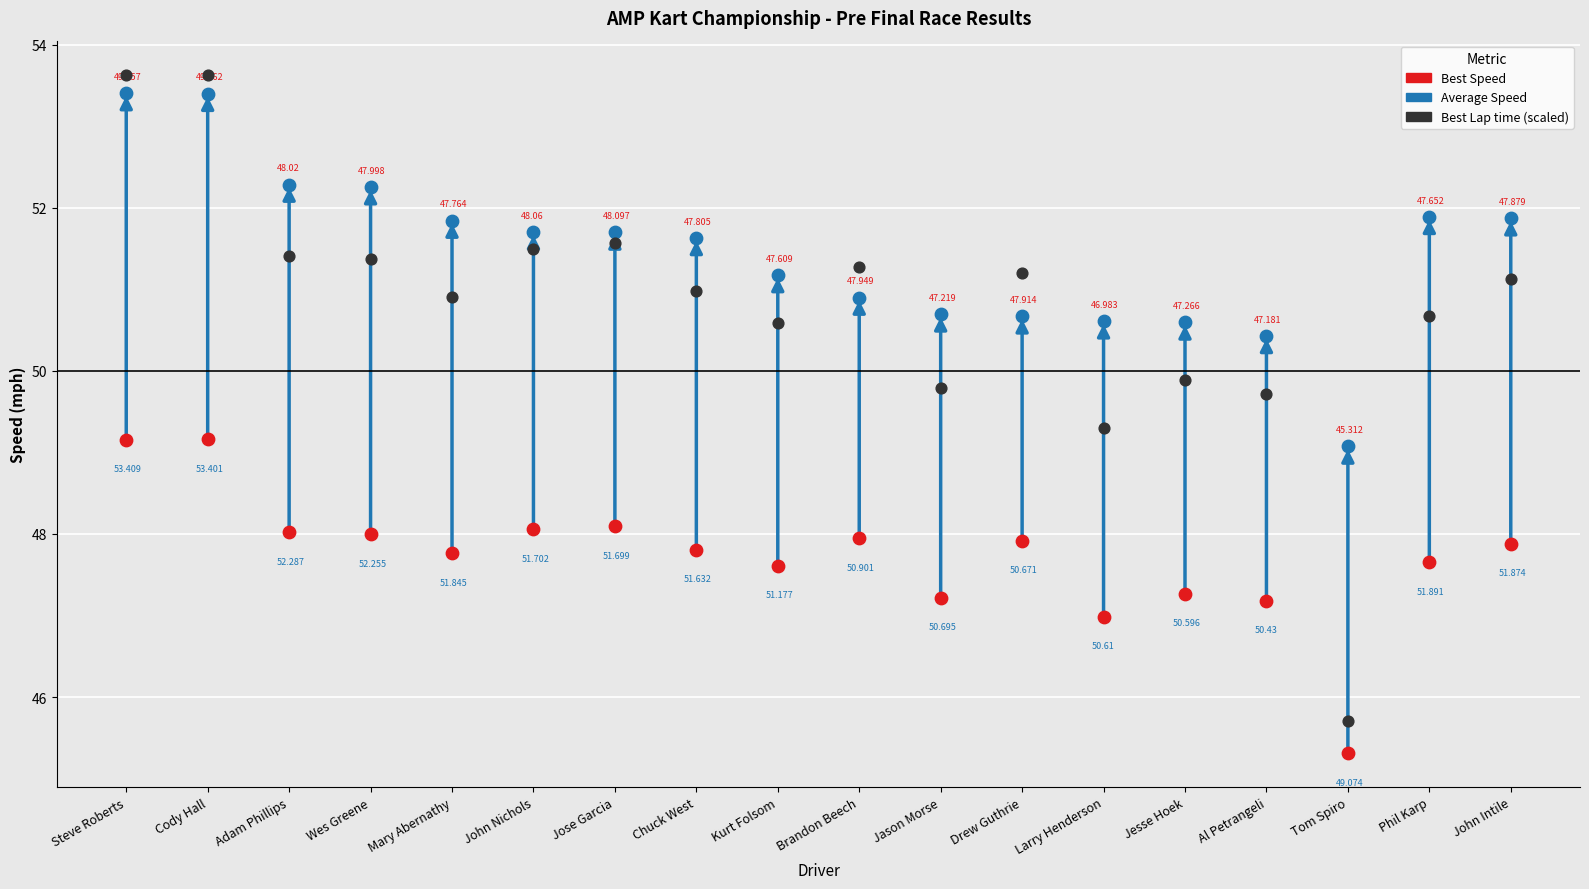

Which series has the largest Y range (max minus min)?

Best Lap time (scaled)